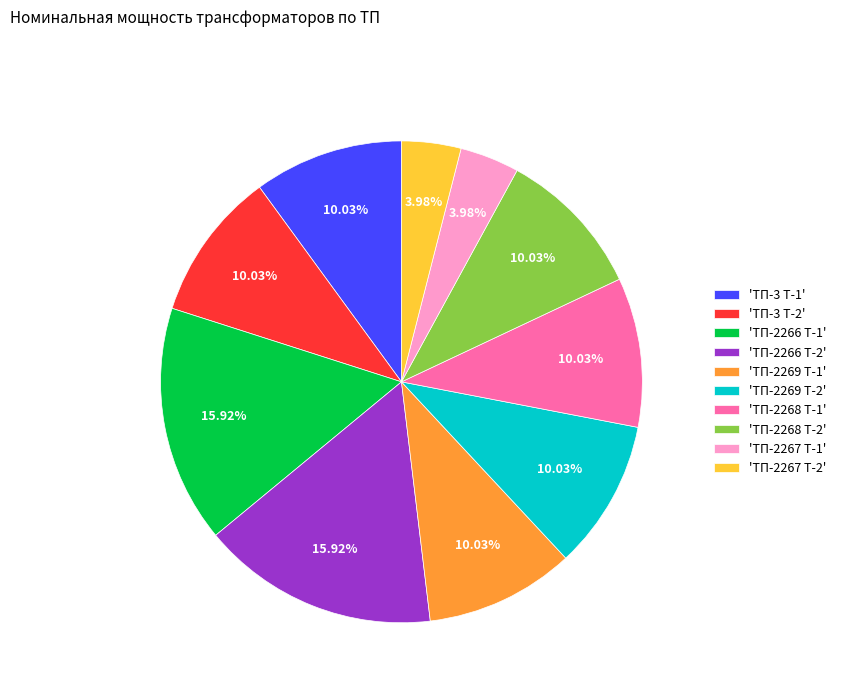

Between 'ТП-3 Т-1' and 'ТП-2266 Т-1', which is larger?

'ТП-2266 Т-1'